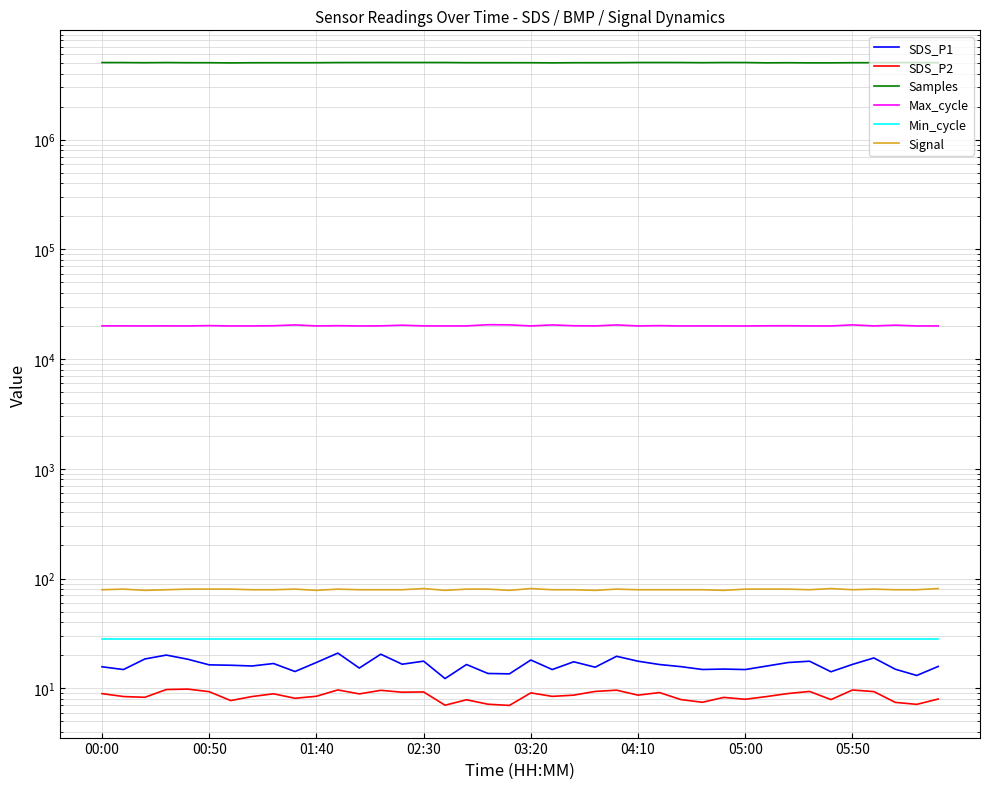

Is this an area chart (filled region under the line)?

No